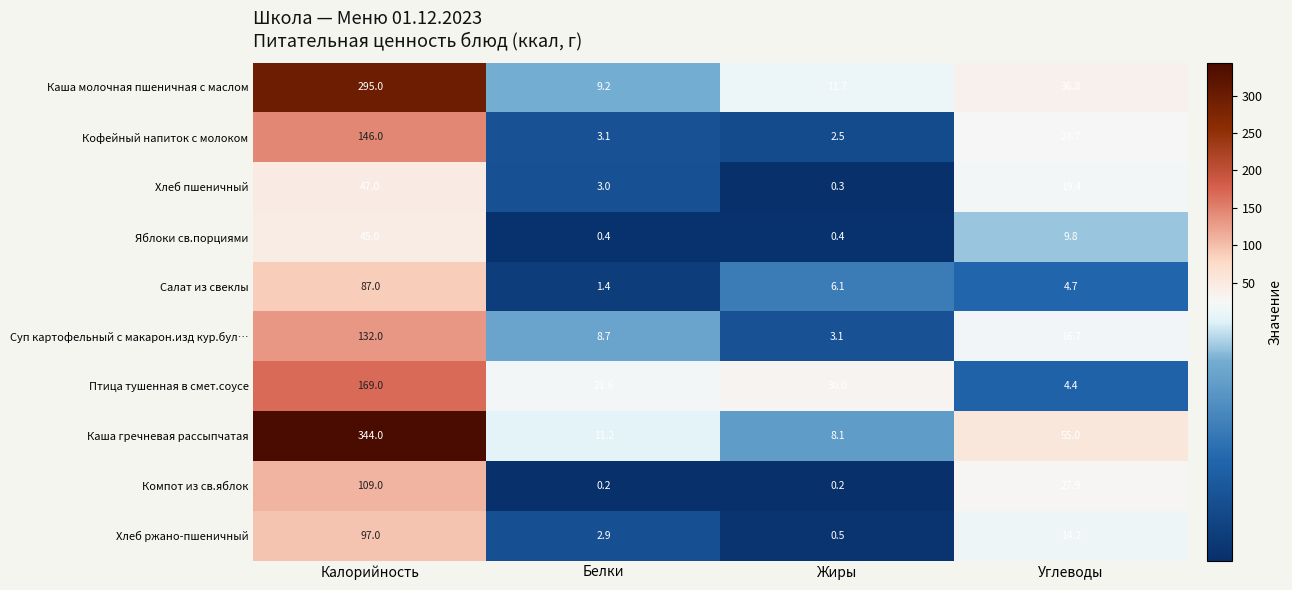

What is the spread (max minus min) of values at Калорийность?

299.0